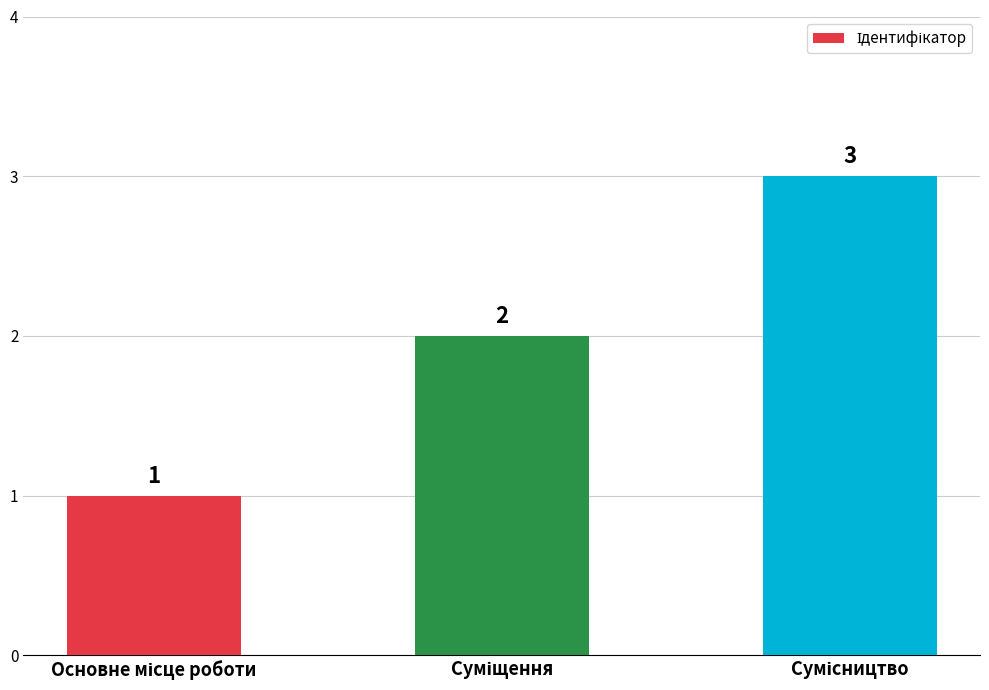

What is the value of the 3rd bar from the left?

3